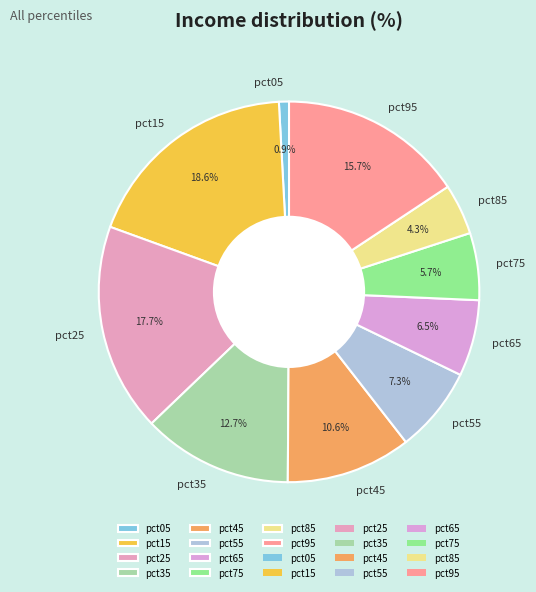

Is the sum of pct15 and pct55 greater than half?

No